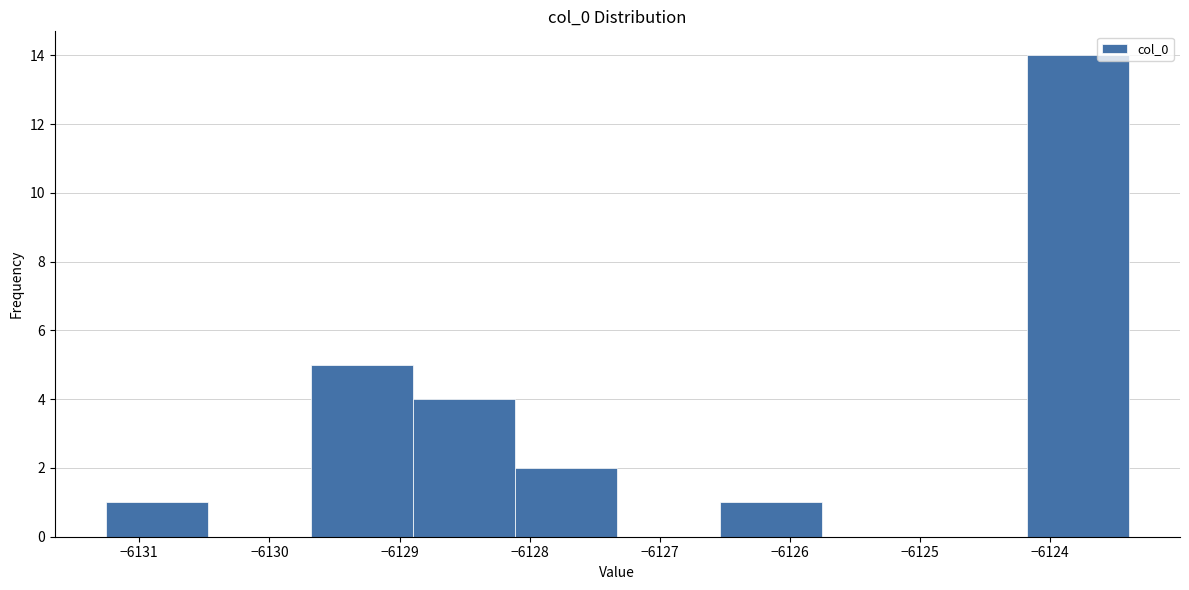

How tall is the bar that spans -6124.2 to -6123.4 on the x-axis? Neither the bar edges nor the heights are printed on the chart, so give them approximately, as read against the axes.

14